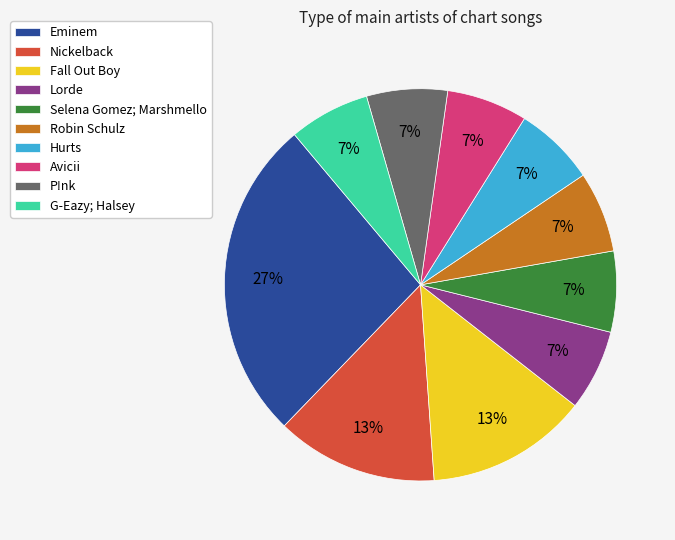

Does Selena Gomez; Marshmello account for over 50% of the chart?

No